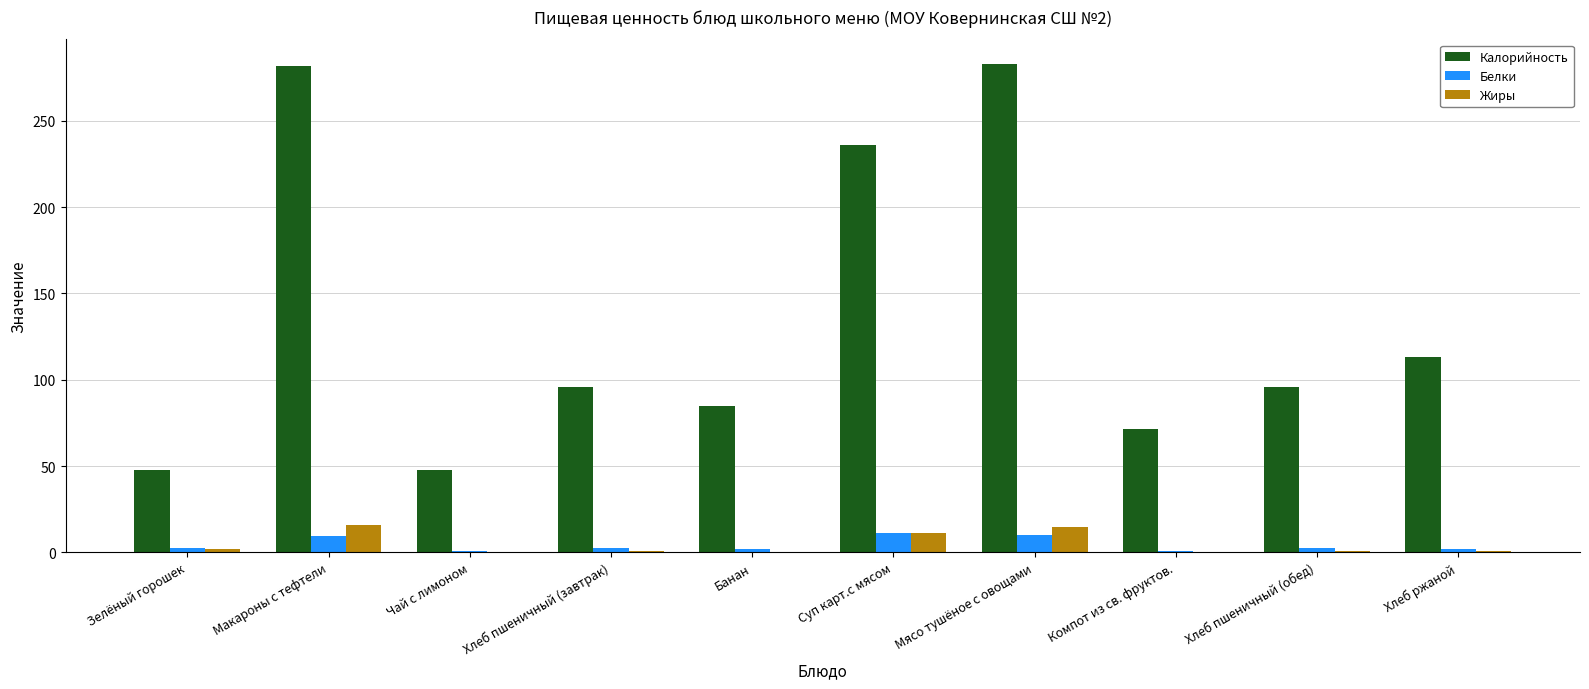

Which series has the largest total across all categories?

Калорийность